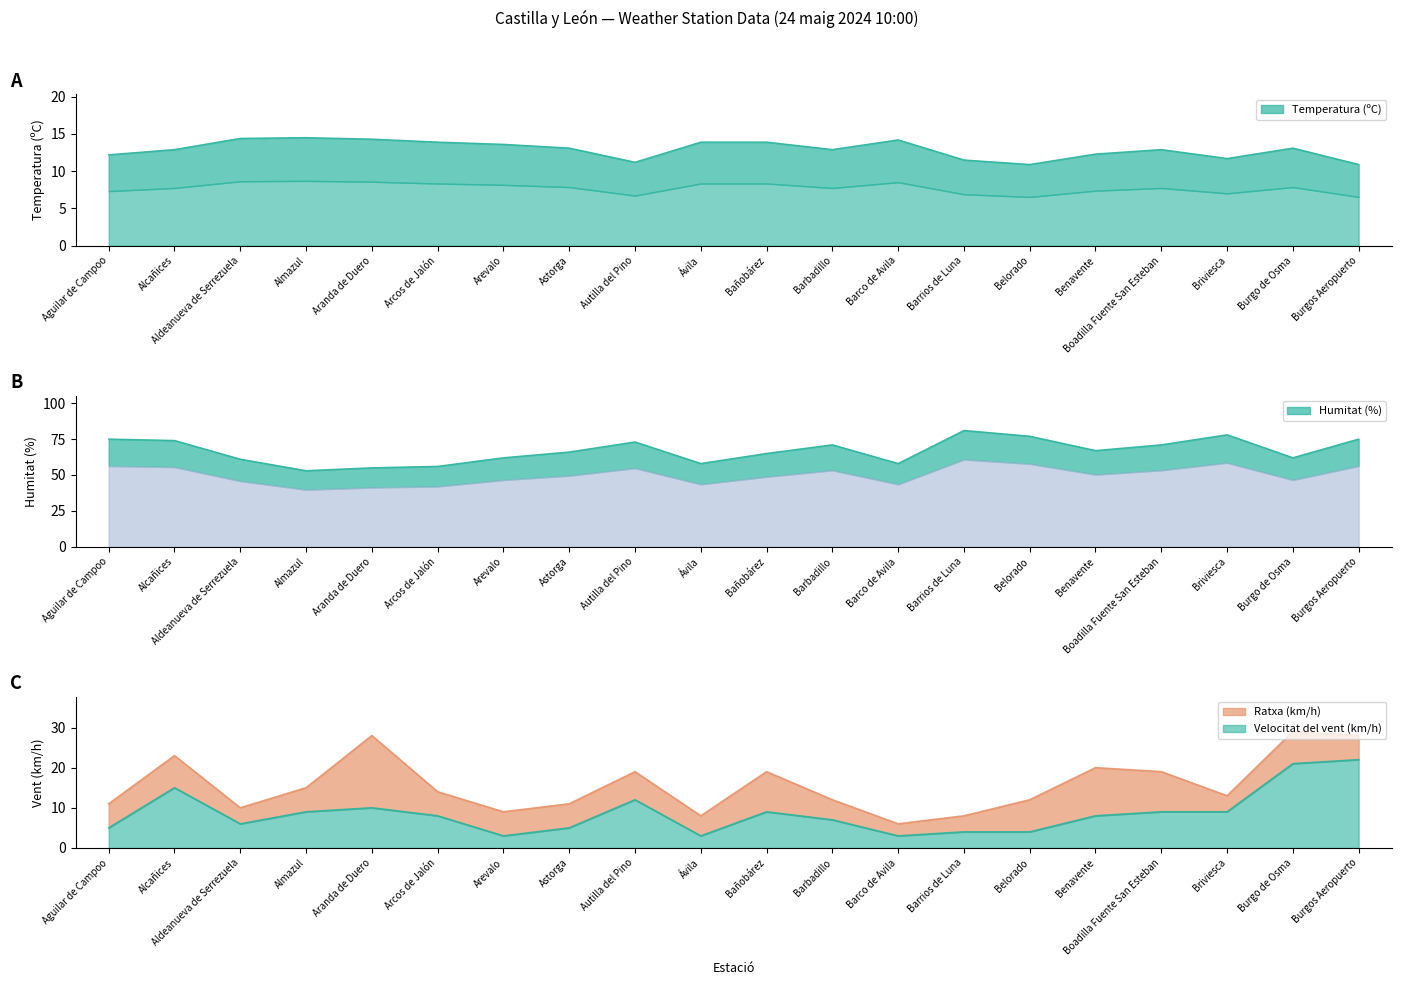

How many data points in Ratxa (km/h) are above 14?

9